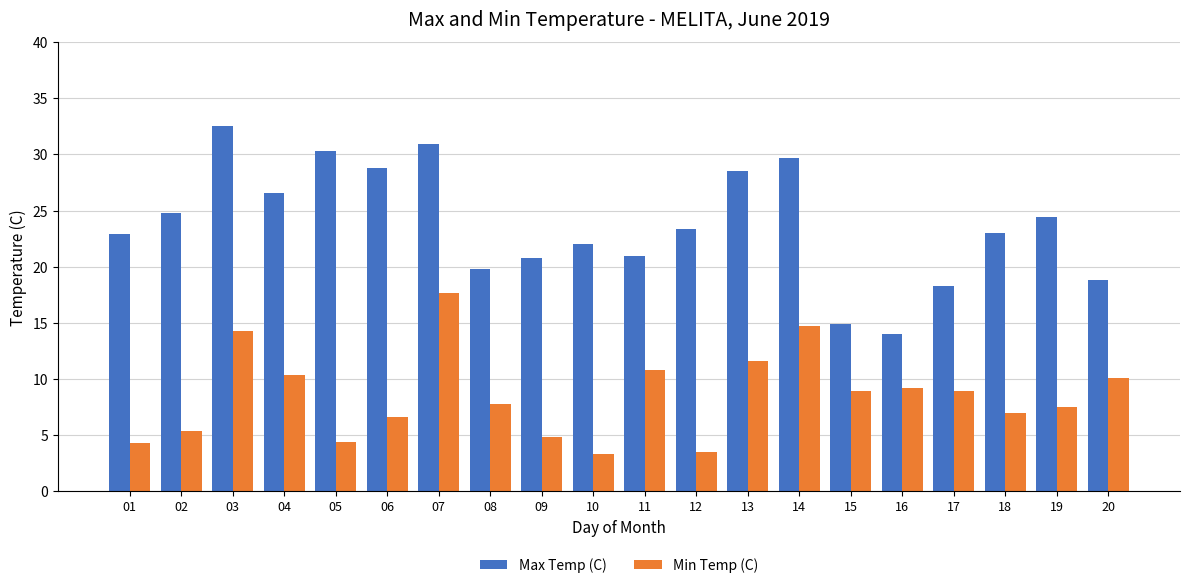

At how many categories does at least one series exceed 20?

15